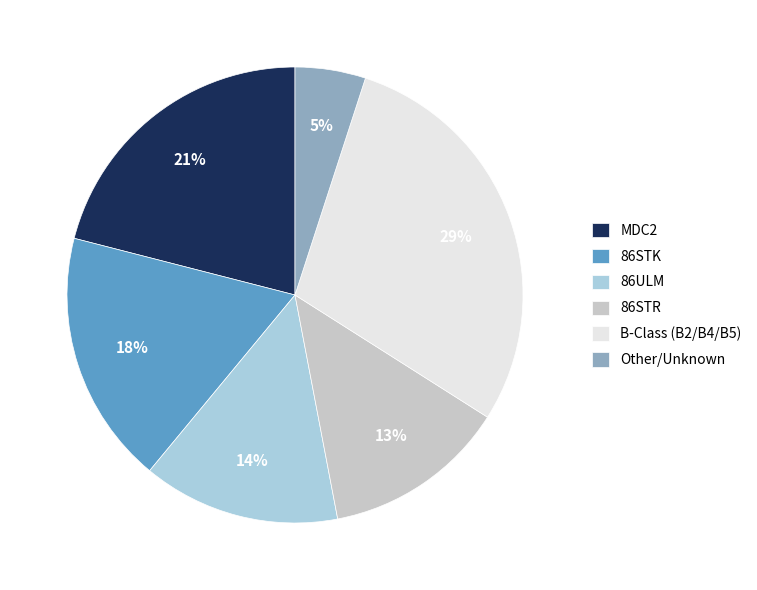

Between 86ULM and MDC2, which is larger?

MDC2